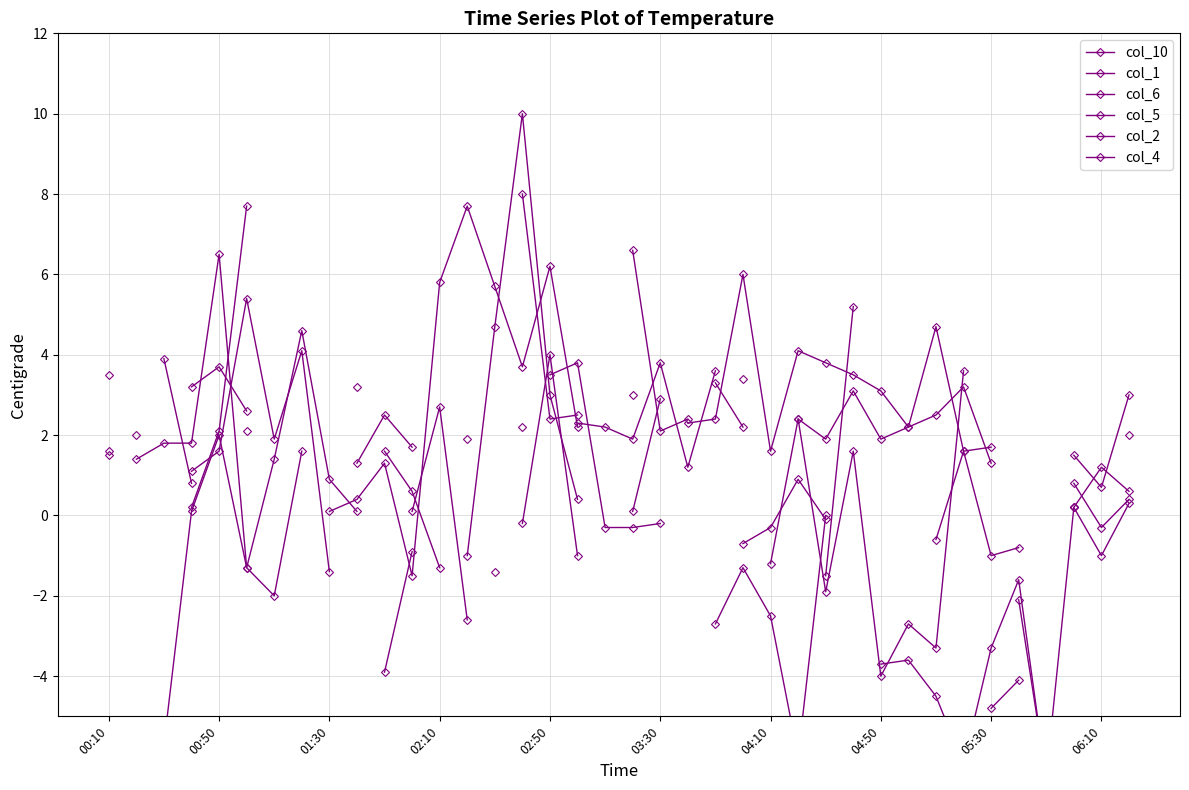

Which series ends up on top after the final intersection of col_5 and col_10?

col_5